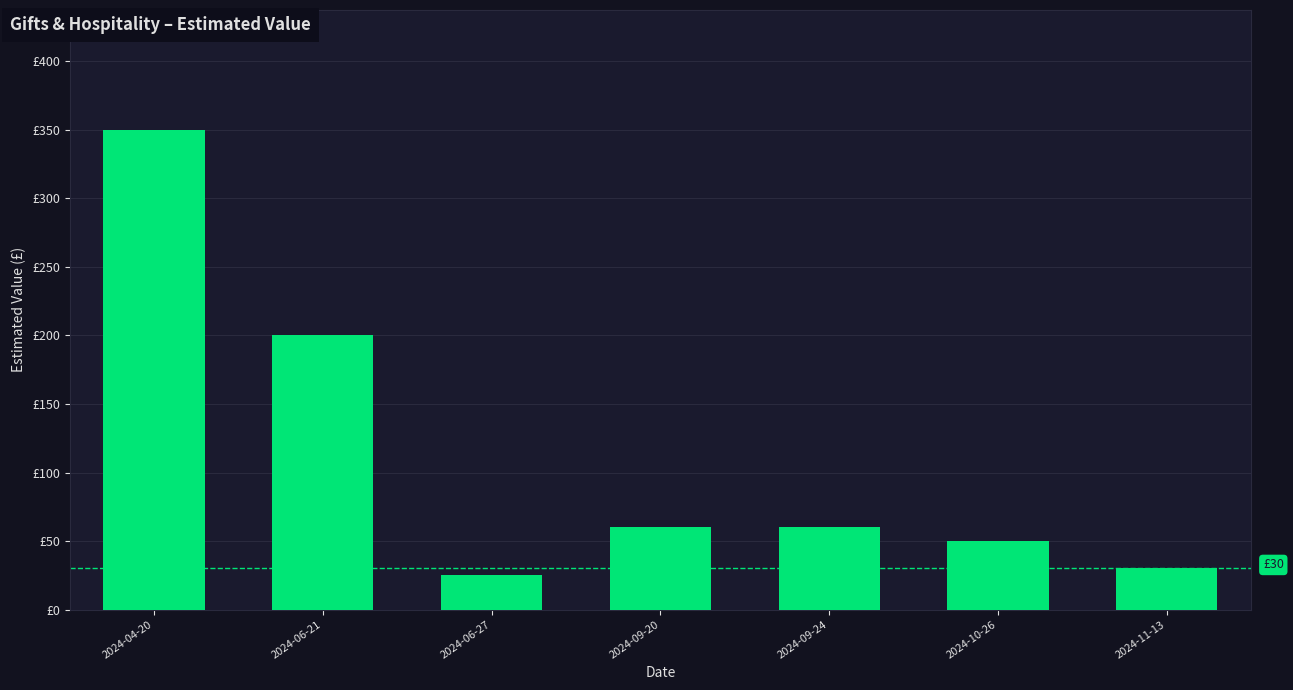

Does the chart contain any negative values?

No